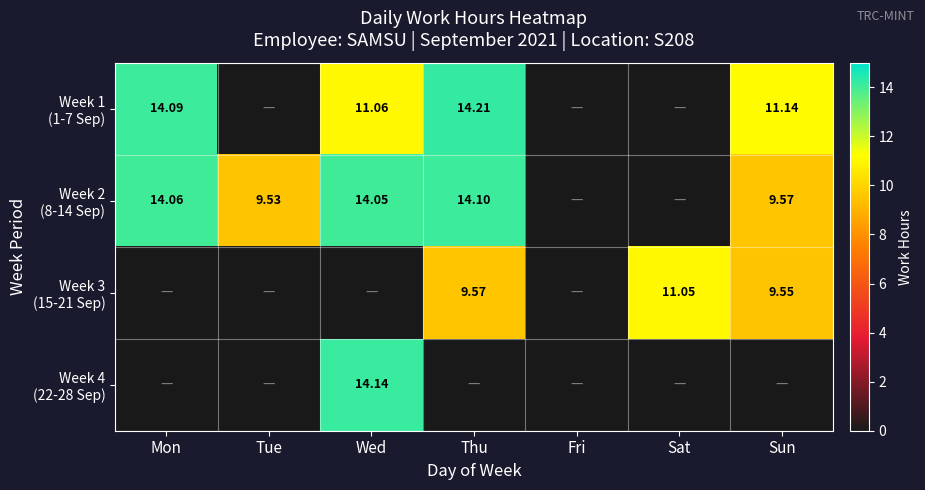

True or false: Week 2 (8-14 Sep) has a value of 5.3 at Fri.

False